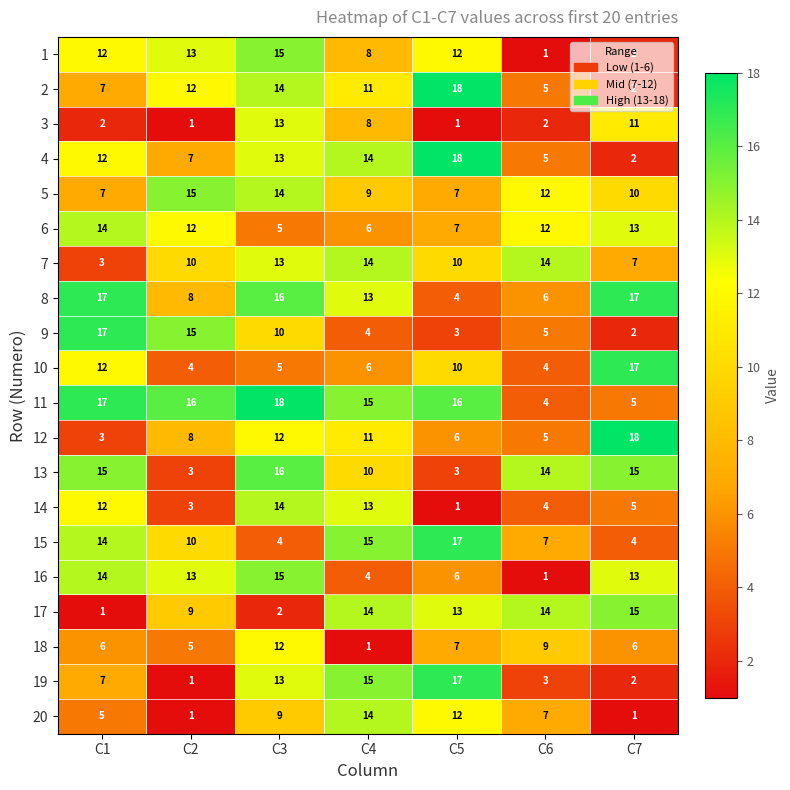

Count the number of data series in this chart.

20